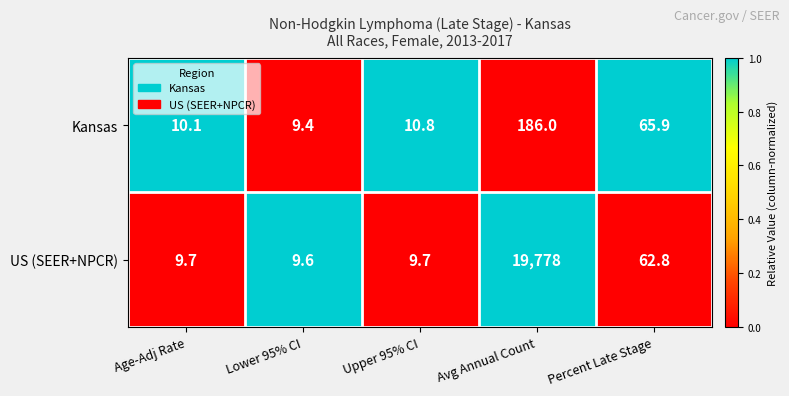

What is the total value across all series at Percent Late Stage?

128.7